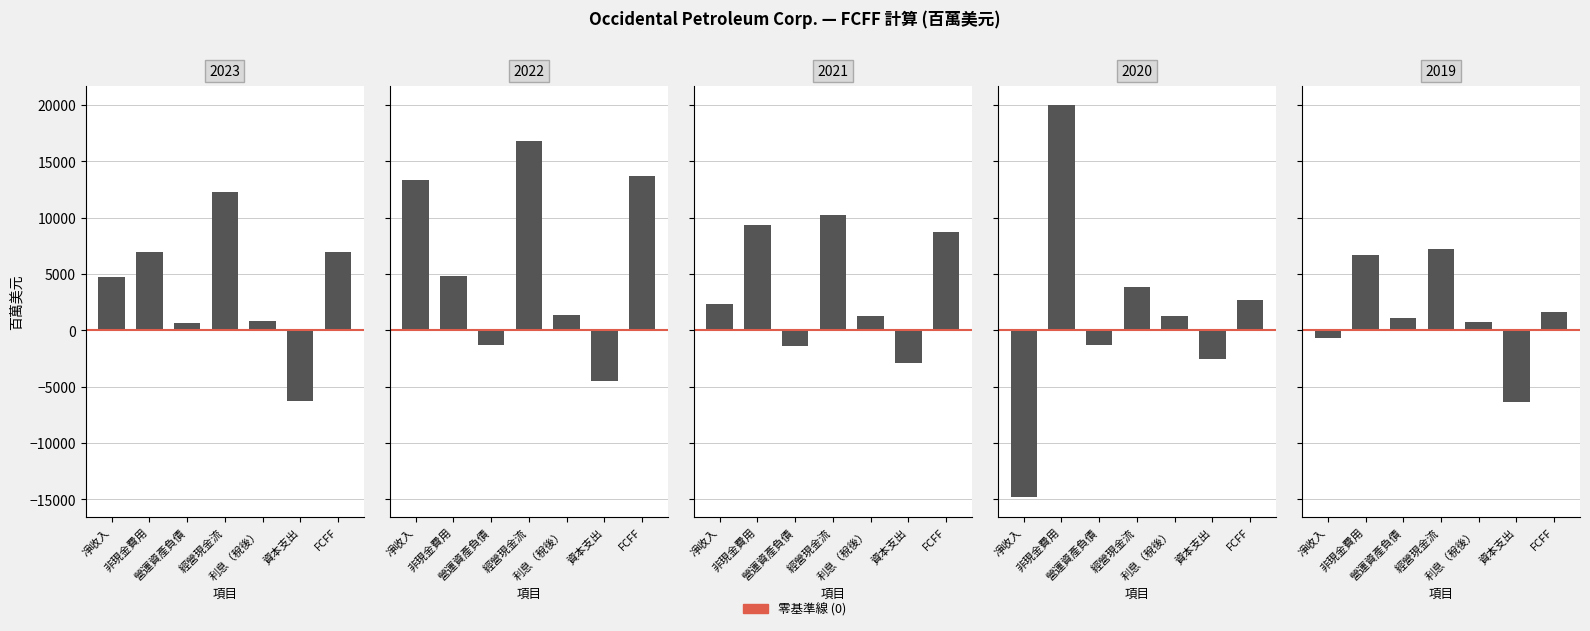

What is the total value across all series at 非現金費用?

47745